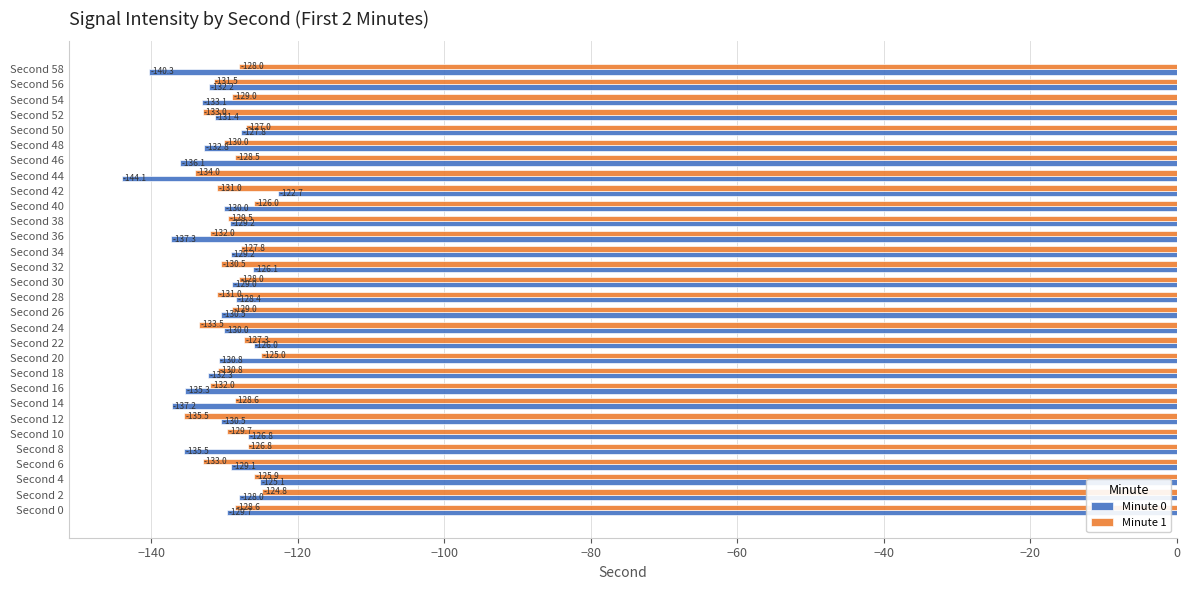

Count the number of data series in this chart.

2